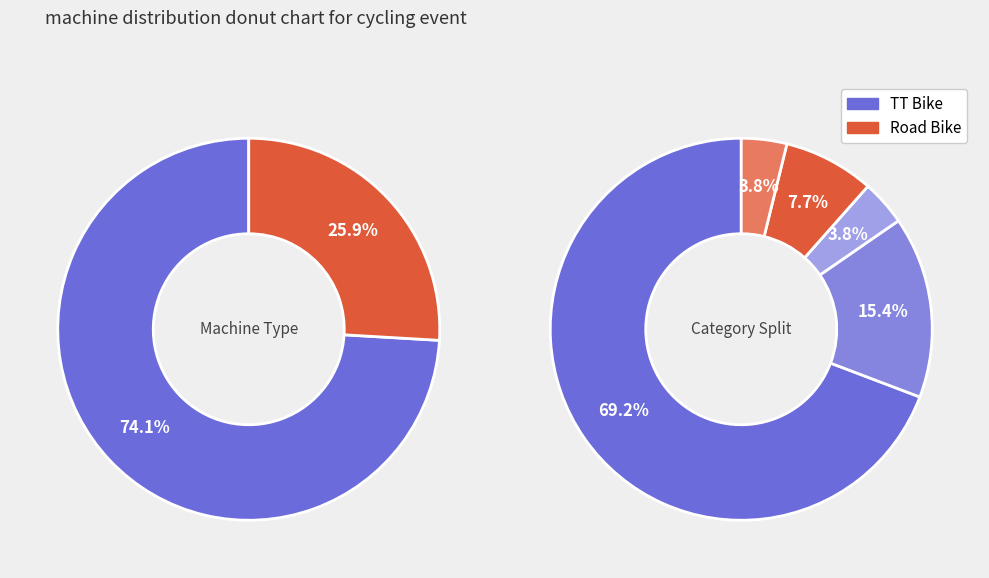

Is there any slice that represents more than half of the pie?

Yes